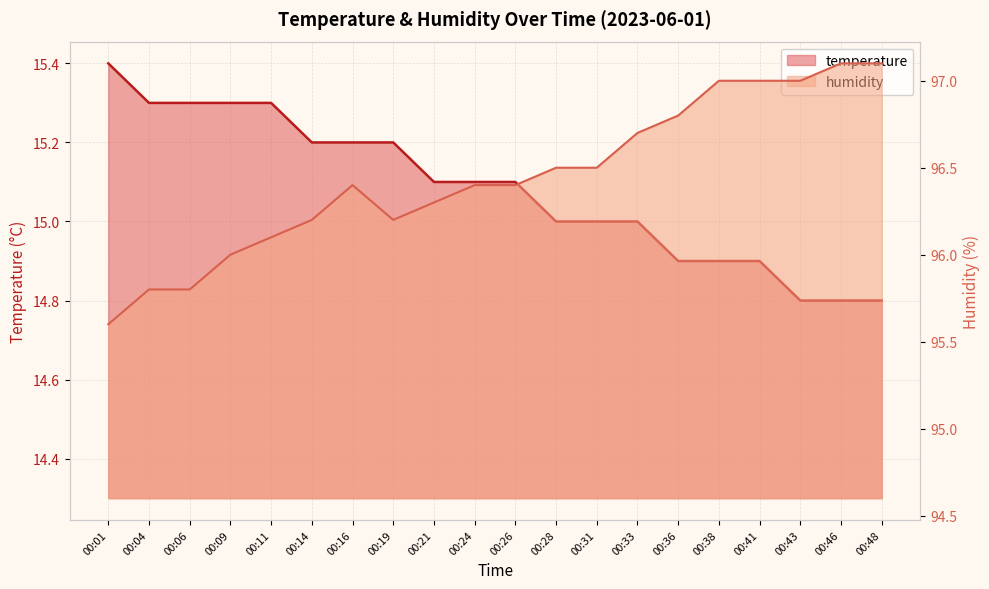

Which series changed the most between 00:11 and 00:43?

humidity